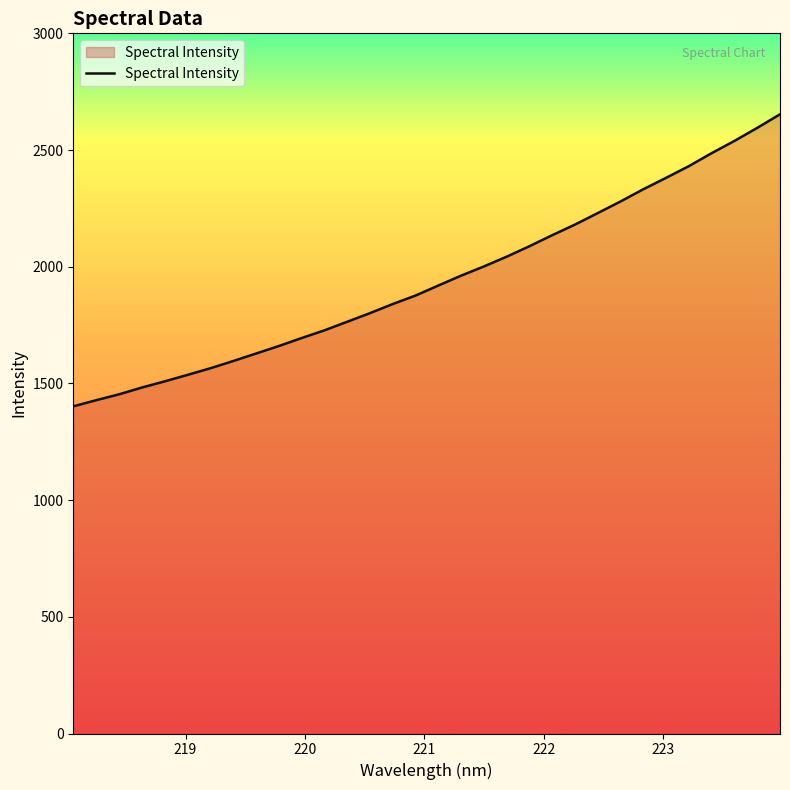

What is the smallest value displayed?

1401.8